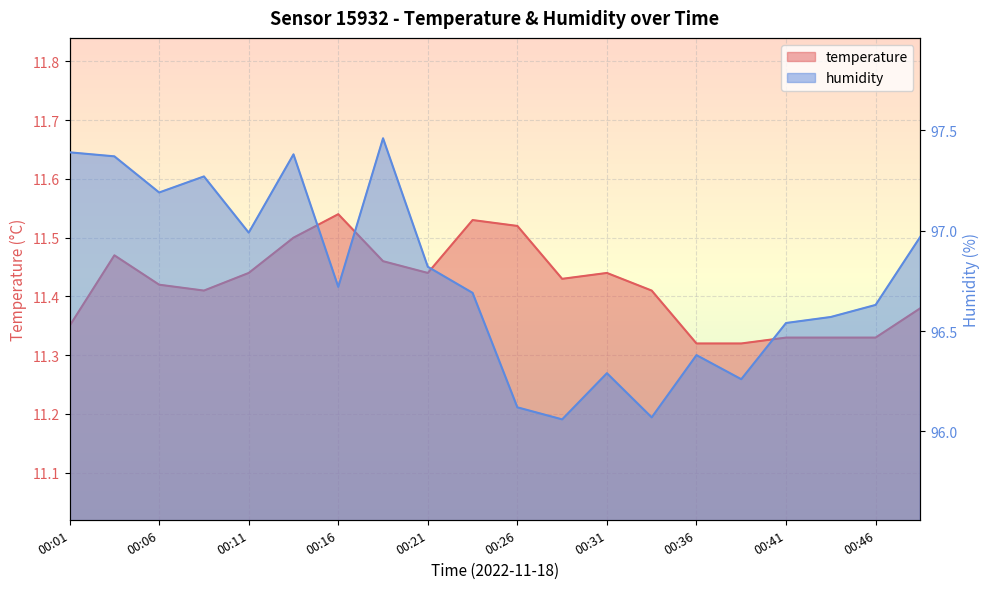

What is the average value of the humidity series?

96.8